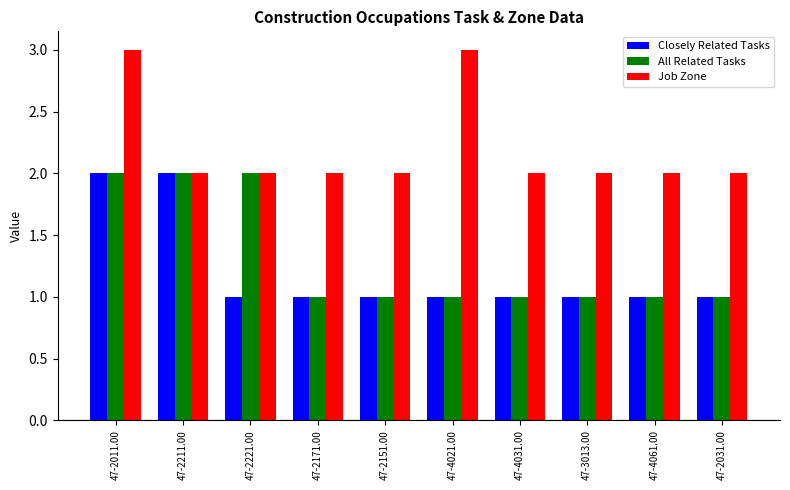

What is the minimum value for Closely Related Tasks?

1